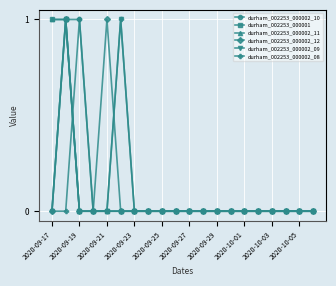

Count the durham_002253_000002_09 values in the range 0 to 1.

20